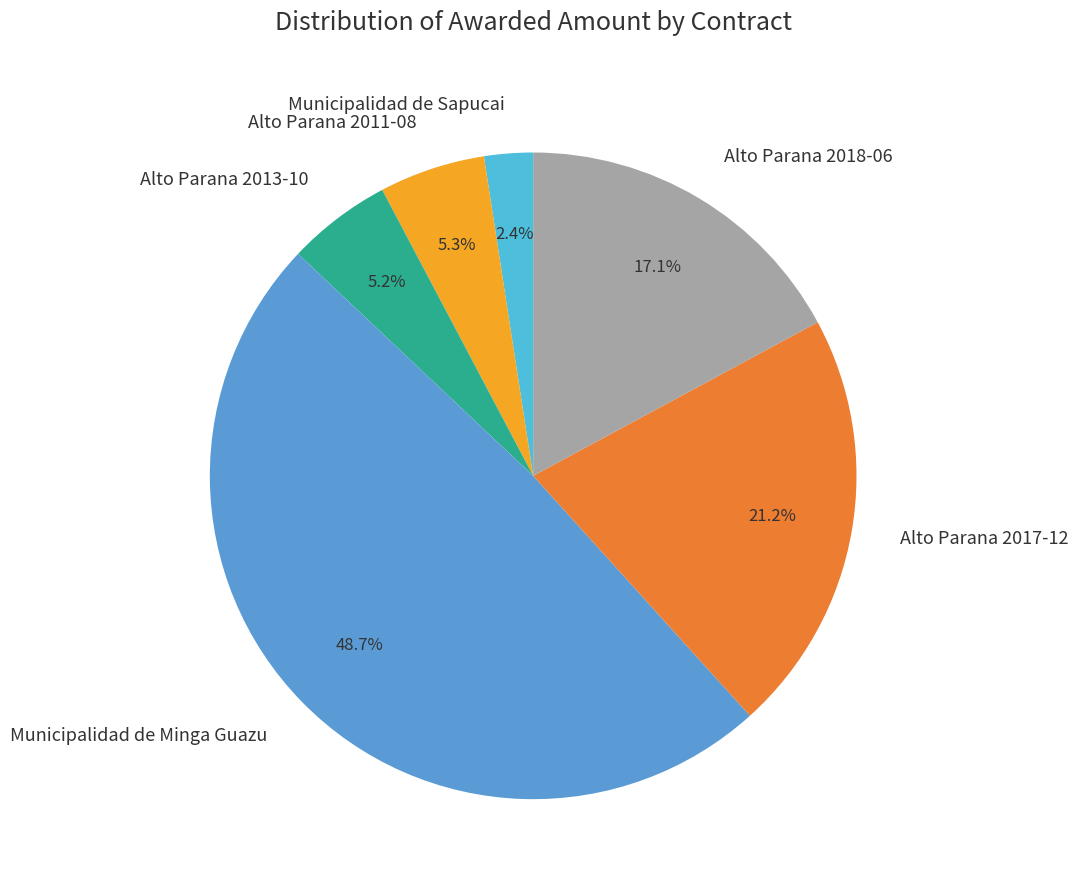

What percentage is the Alto Parana 2013-10 slice, to the nearest percent?

5%